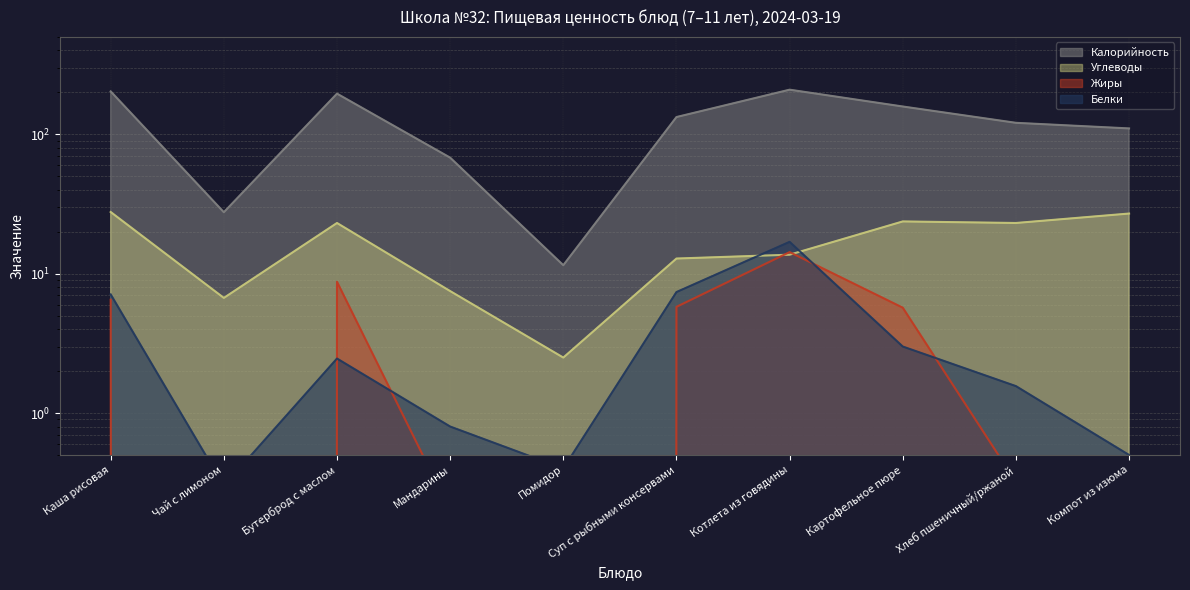

What is the spread (max minus min) of values at Суп с рыбными консервами?

127.2